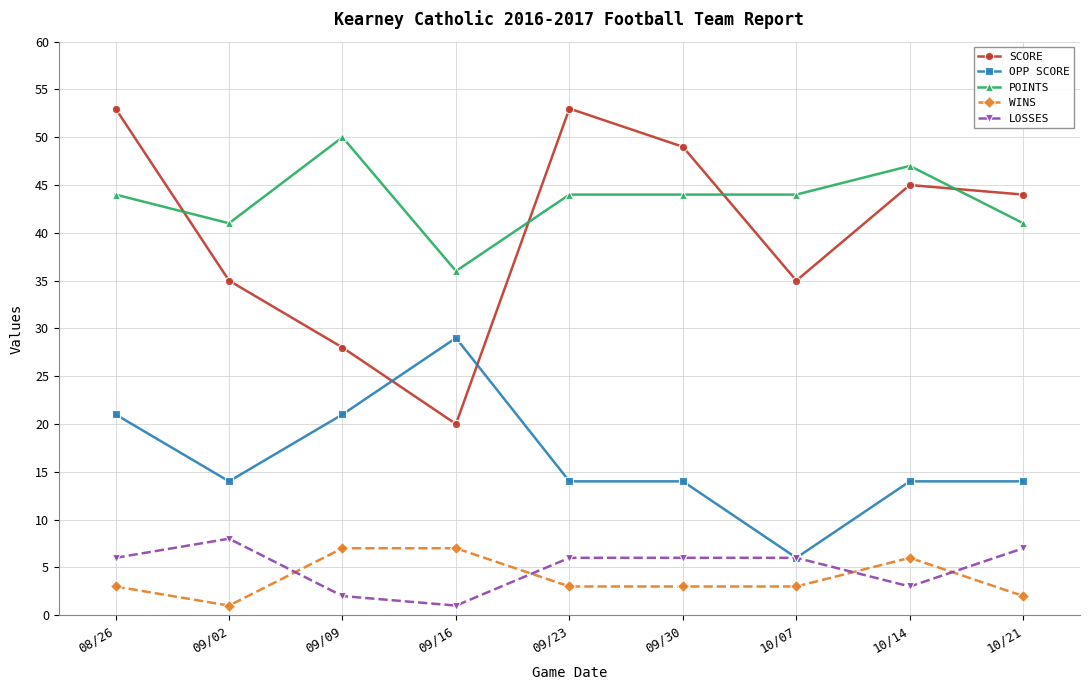

The SCORE series shows 93 at 08/26. True or false?

False